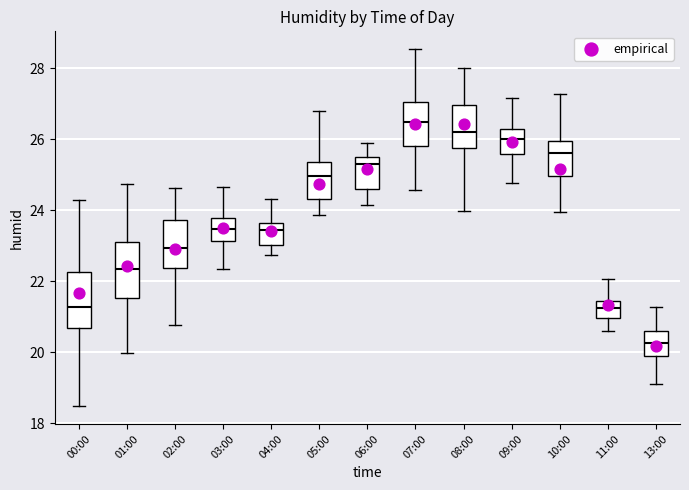

Where is the upper edge of the box for 00:00 on the y-axis? The values are not printed on the chart, so give them approximately, as read against the axis.

22.2